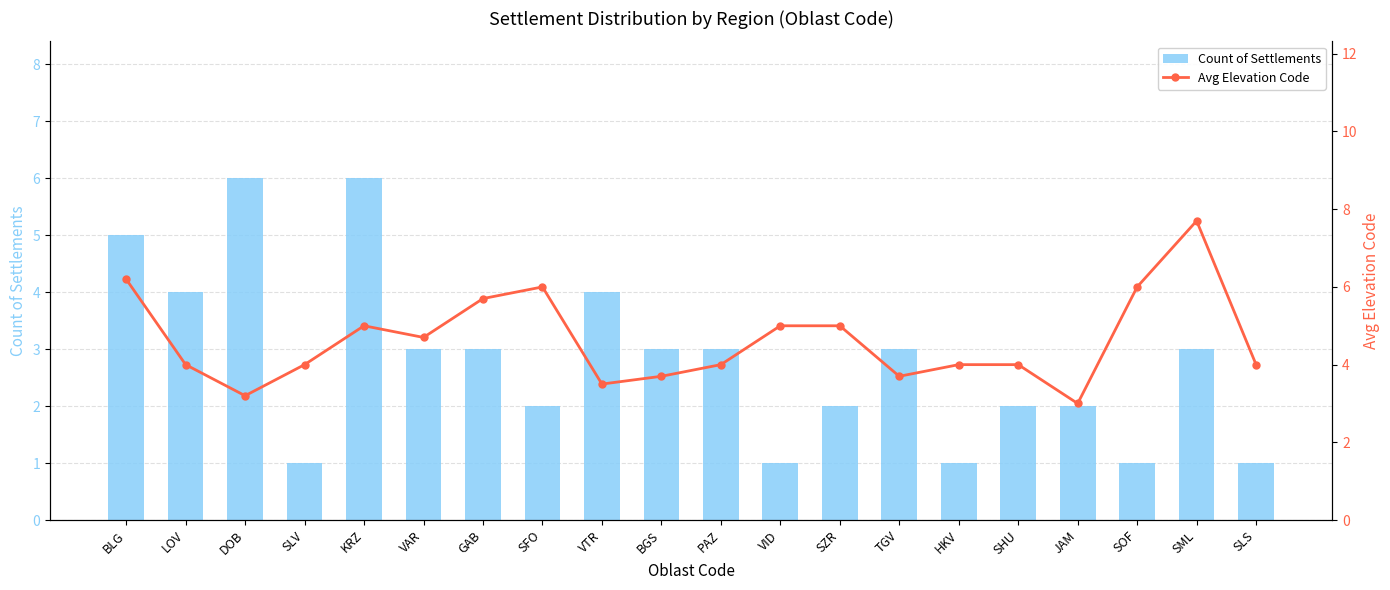

How many groups of bars are there?

20